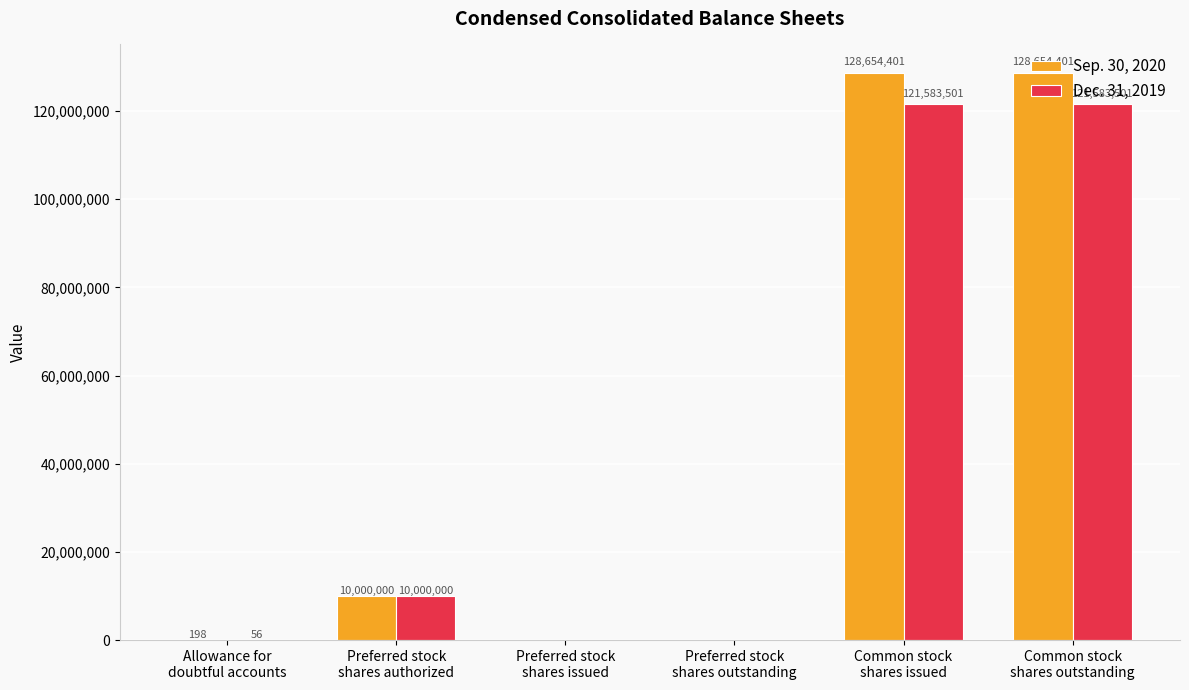

Which series has the largest total across all categories?

Sep. 30, 2020